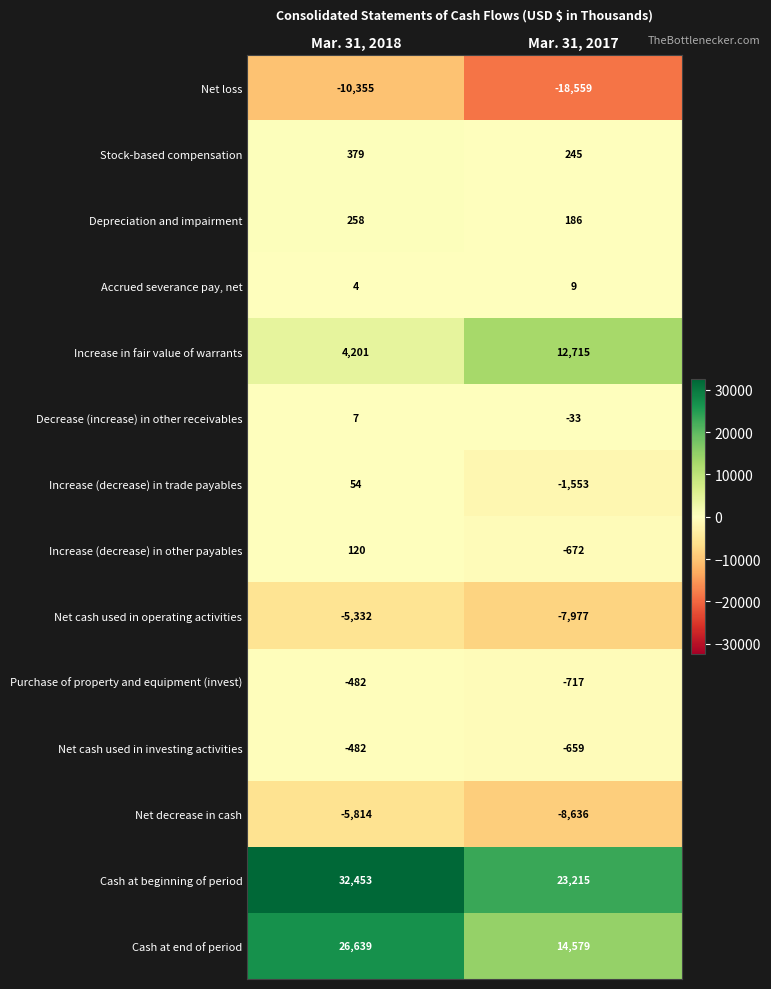

Which series has the widest spread of values?

Cash at end of period